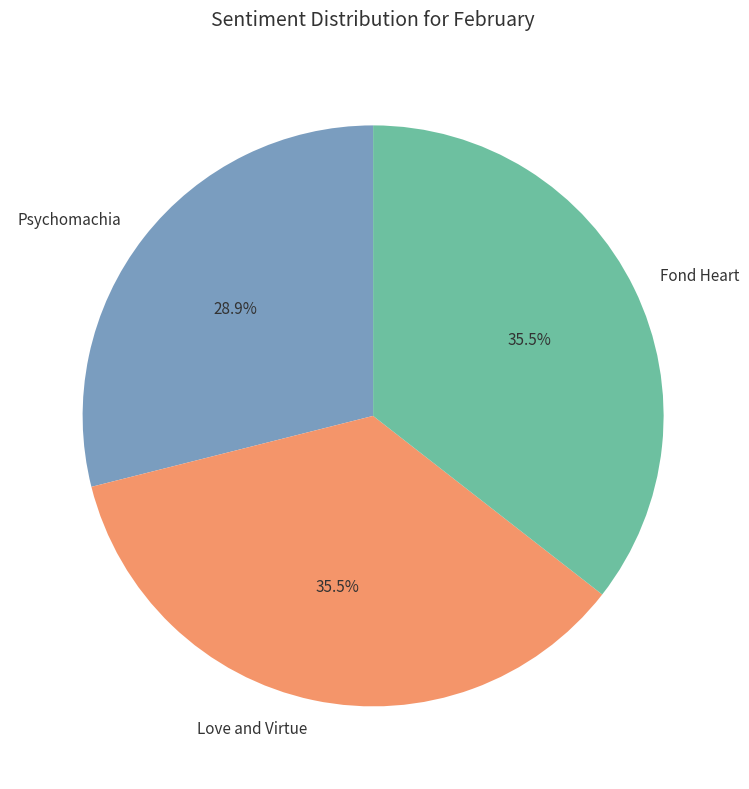

What is the total percentage of Psychomachia and Fond Heart?

64.5%